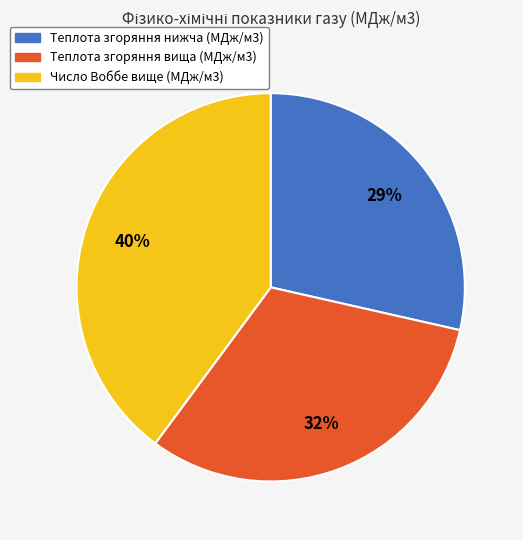

Rank the categories by value from lowest to highest.

Теплота згоряння нижча (МДж/м3), Теплота згоряння вища (МДж/м3), Число Воббе вище (МДж/м3)